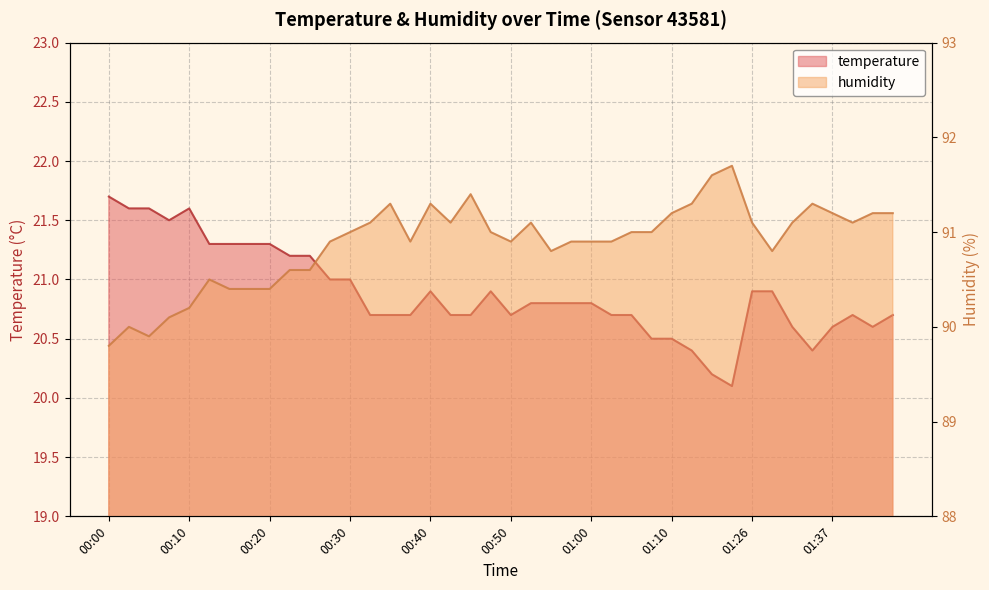

What is the maximum value for humidity?

91.7